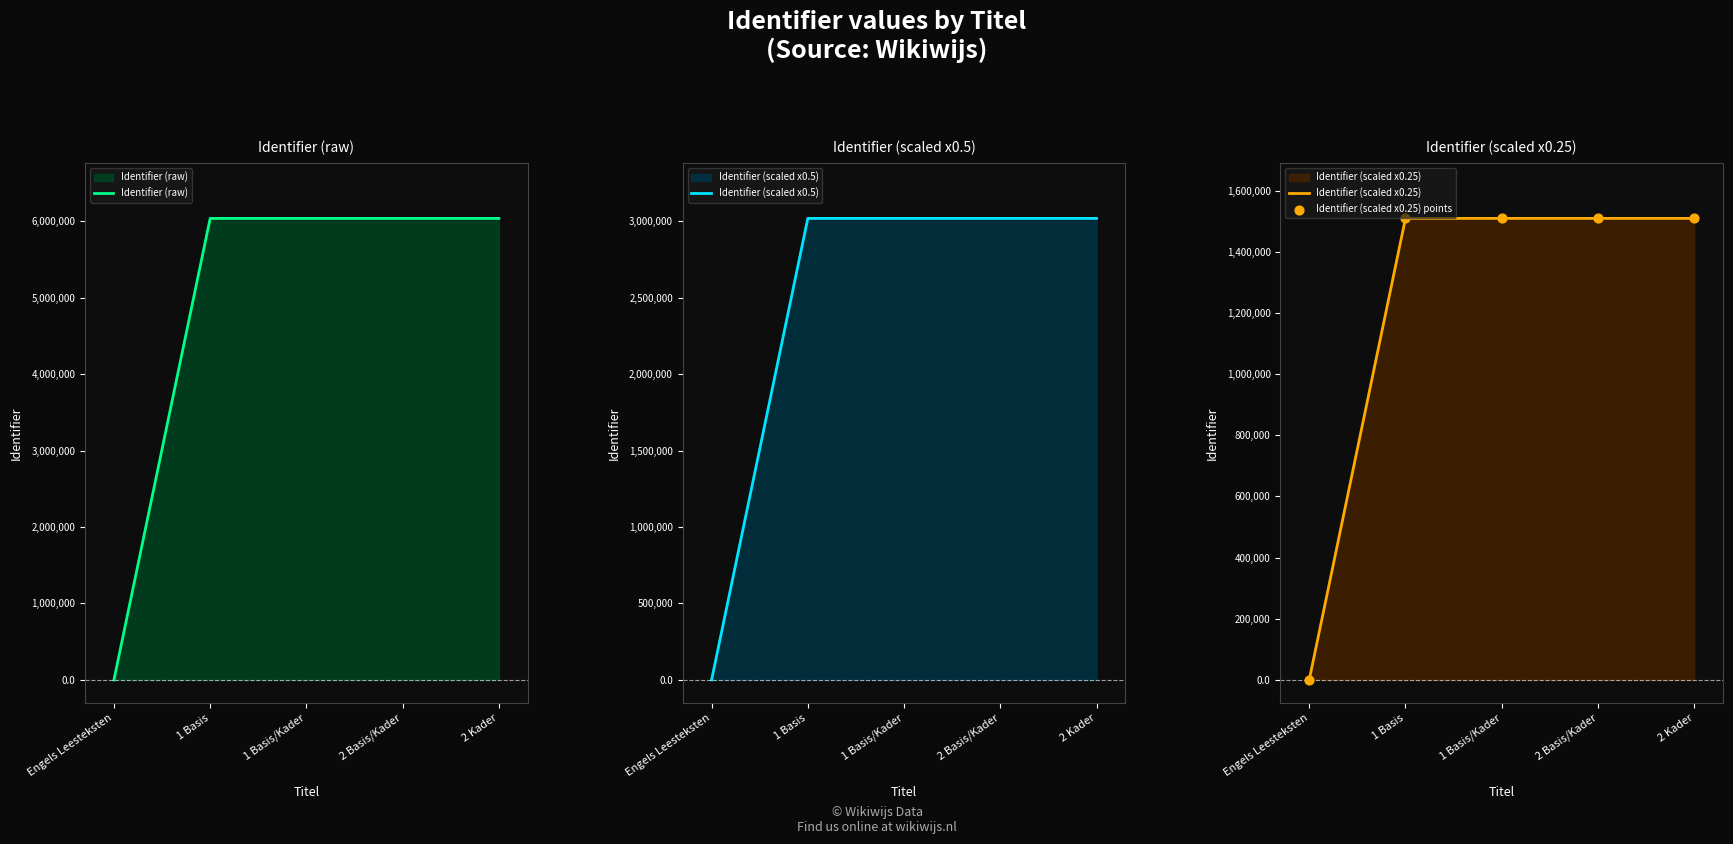

What are all the series names shown in the legend?

Identifier (raw), Identifier (scaled x0.5), Identifier (scaled x0.25), Identifier (scaled x0.25) points